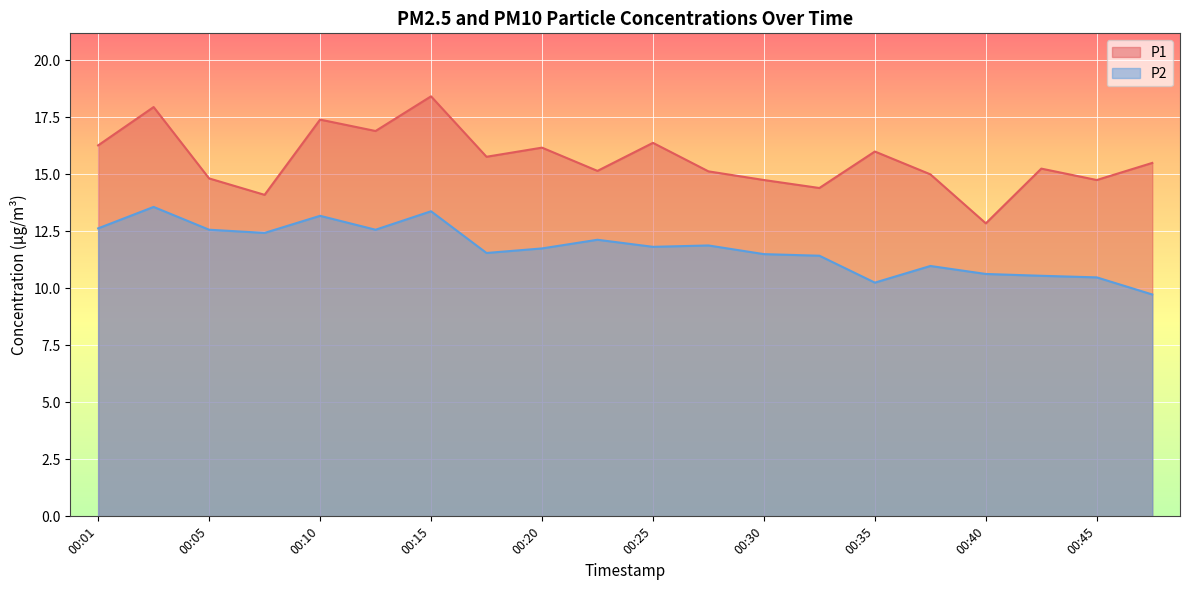

List the series in order of their overall mean, lowest first.

P2, P1